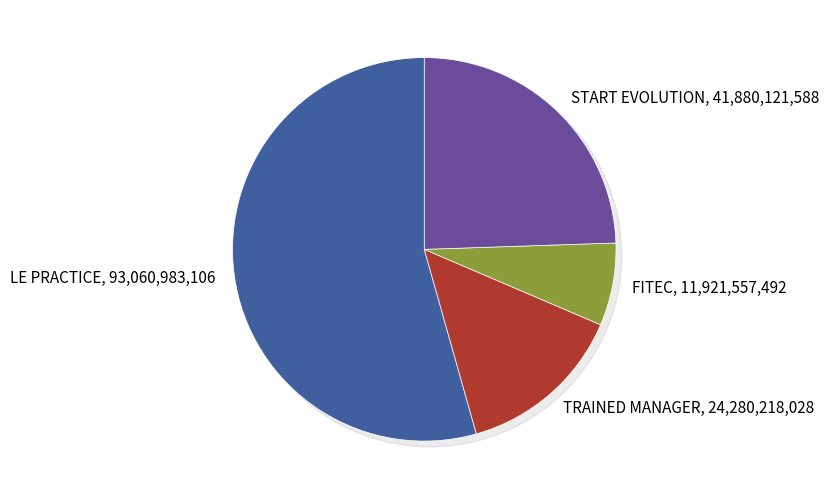

Which has a higher value, START EVOLUTION or TRAINED MANAGER?

START EVOLUTION